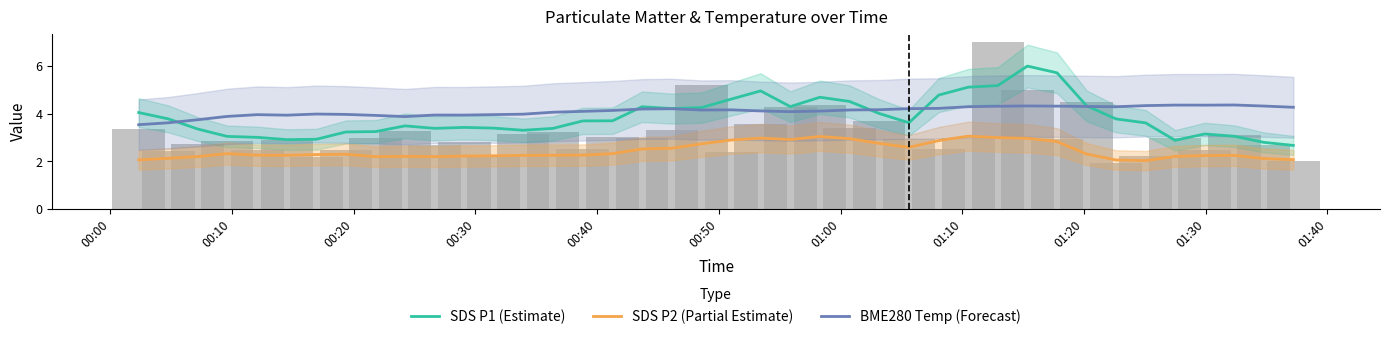

Which series has the largest total across all categories?

BME280 Temp (Forecast)